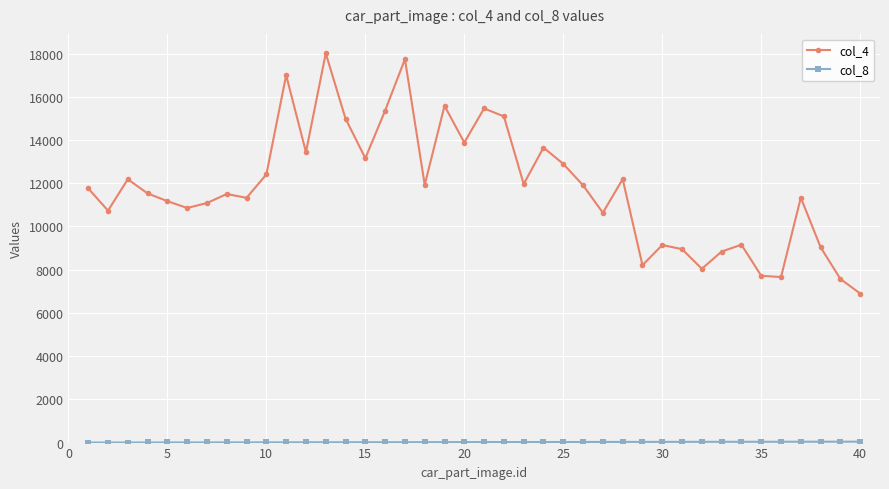

Which series has the largest range (max minus min)?

col_4